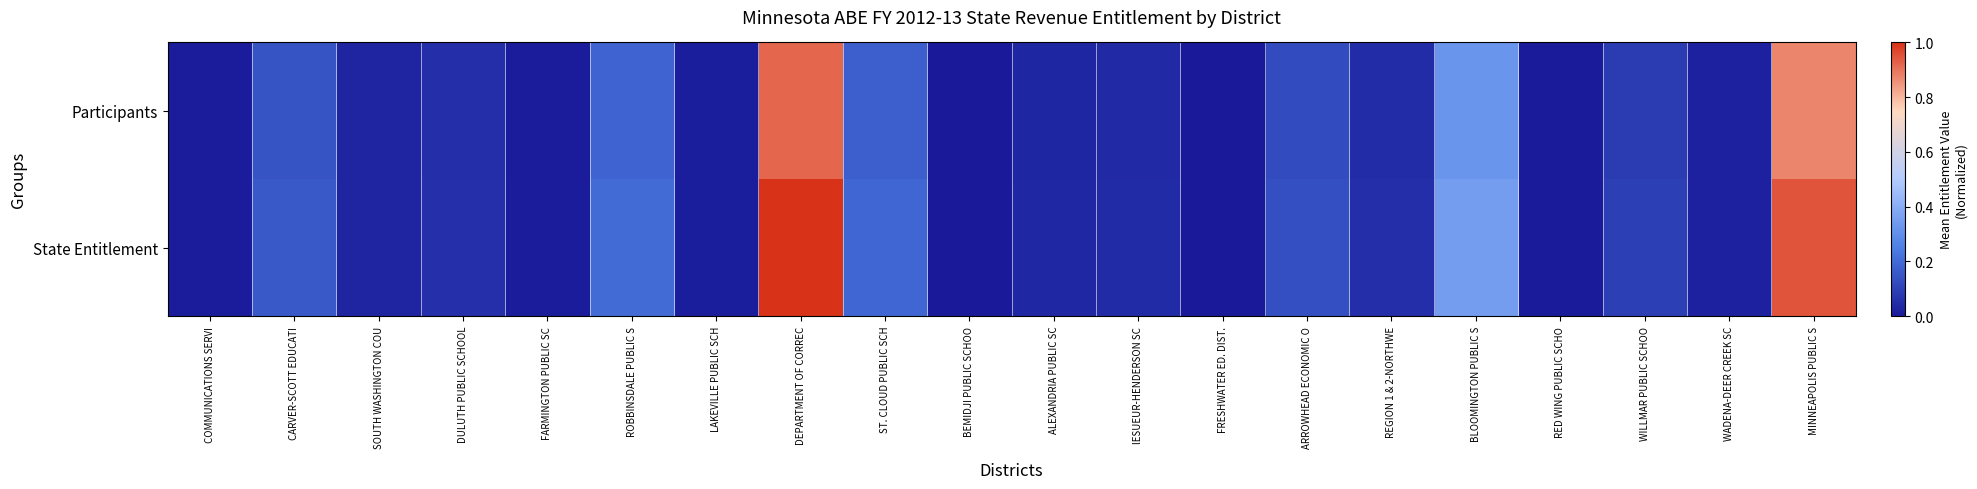

At ST. CLOUD PUBLIC SCH, list the series in order from largest to smallest.

State Entitlement, Participants